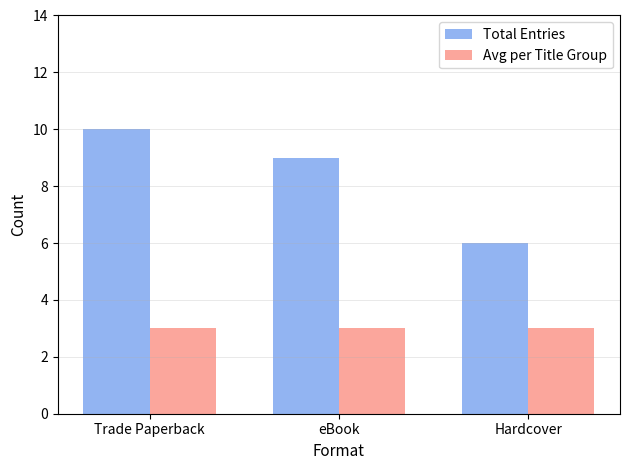

True or false: Avg per Title Group has a value of 3 at Hardcover.

True